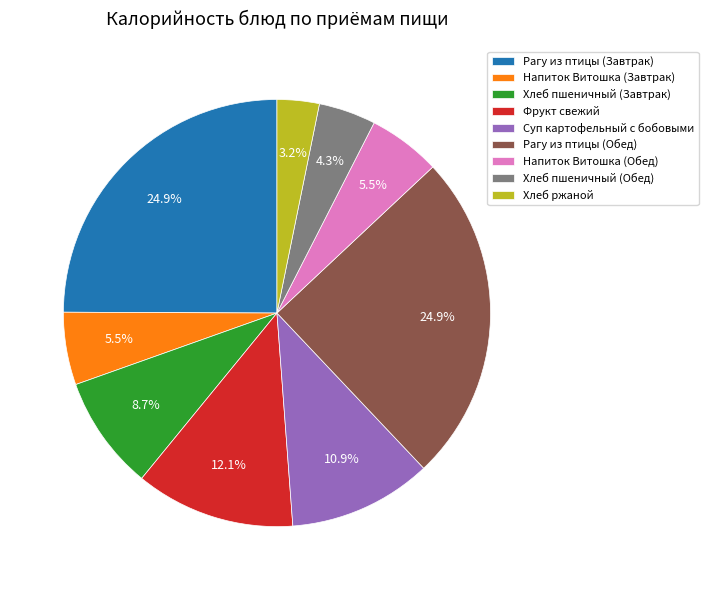

To the nearest percent, what portion does Хлеб пшеничный (Завтрак) represent?

9%